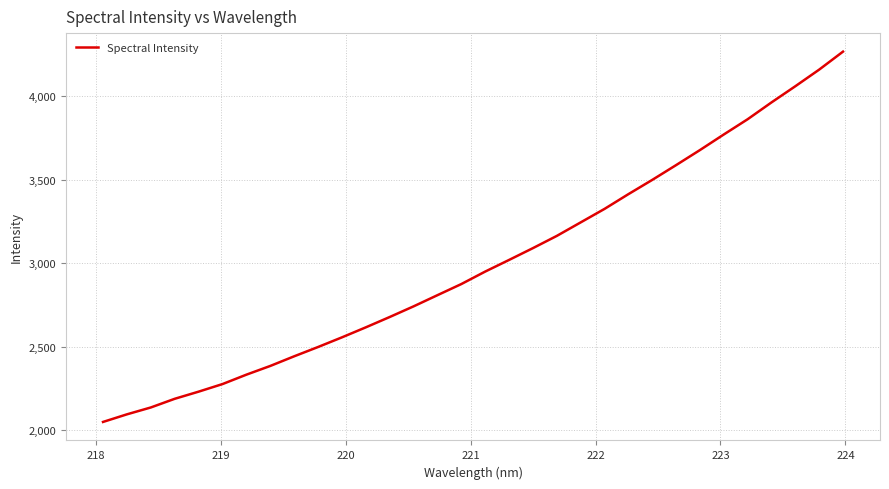

What is the maximum value shown in the chart?

4267.9